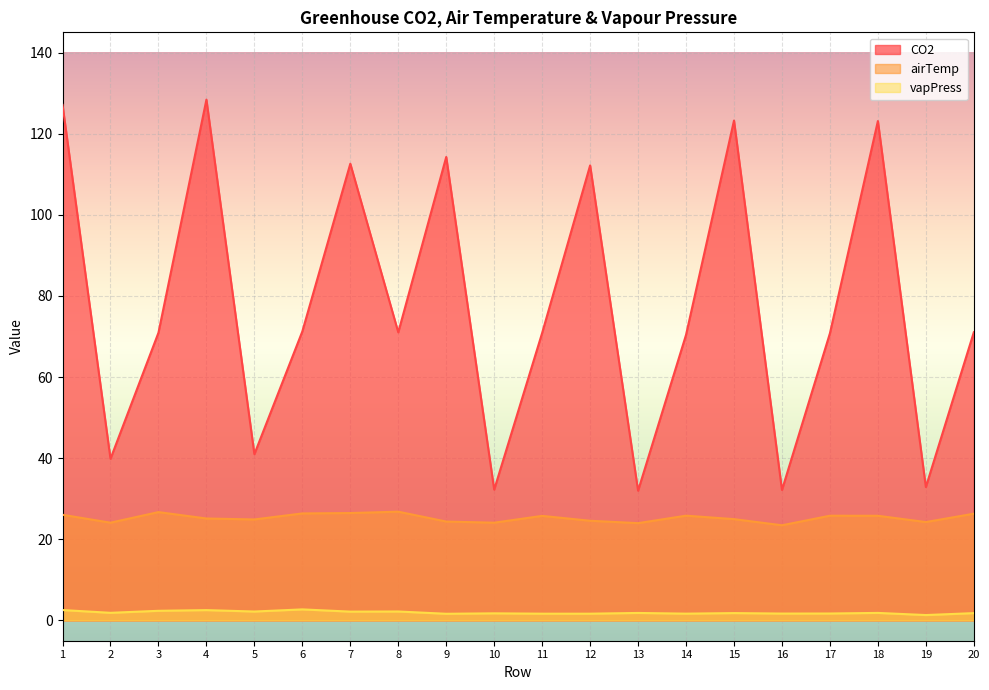

The value of vapPress at 19 is 1.3. True or false?

True